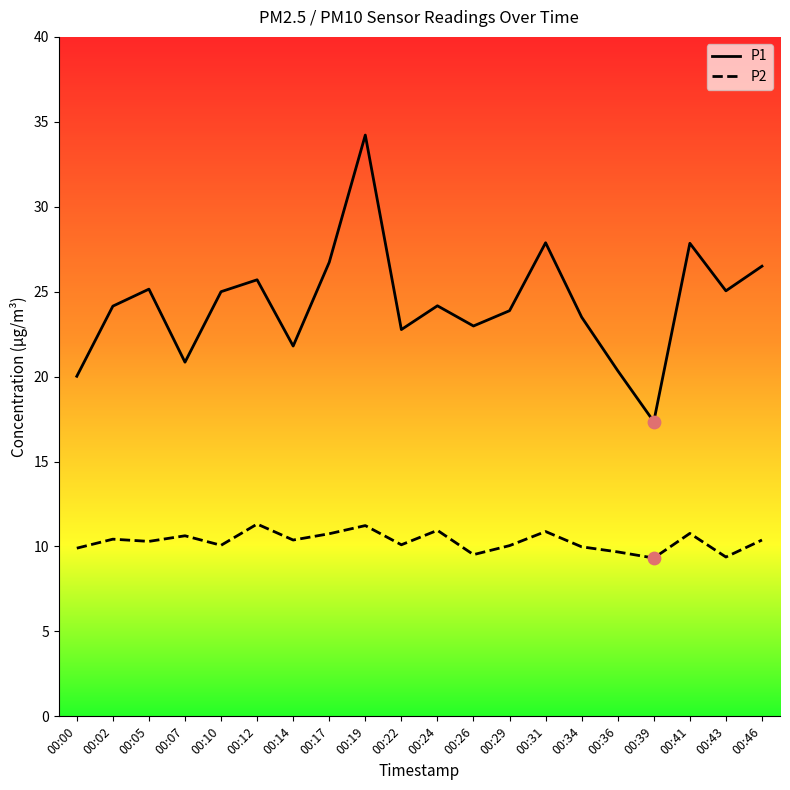

Which series has the largest total across all categories?

P1